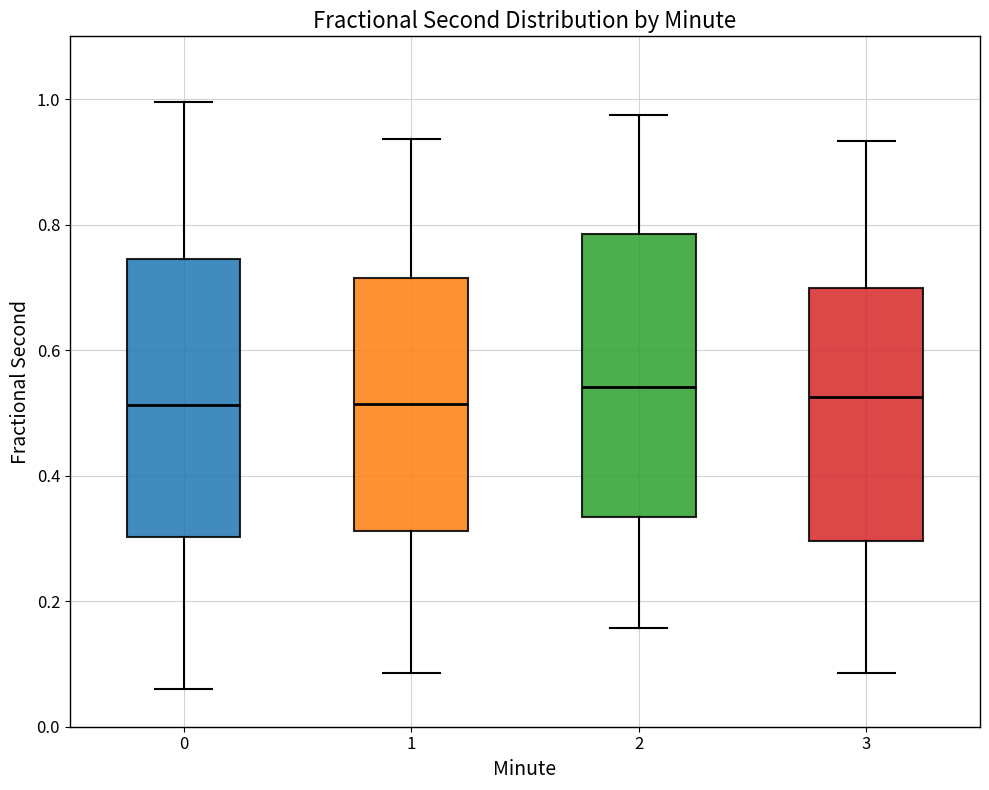

Where is the upper edge of the box at x = 1 on the y-axis? The values are not printed on the chart, so give them approximately, as read against the axis.

0.72